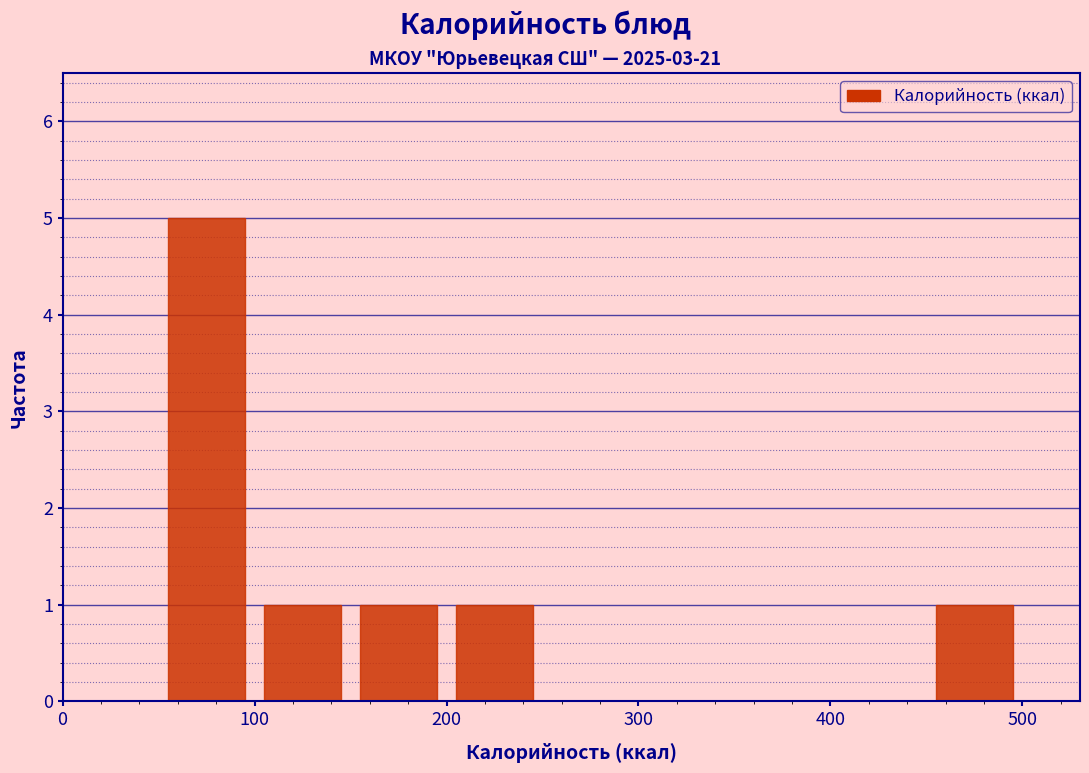

Reading left to right, list every bar in this chart as the range it spans on the x-axis followed by its height. The values are not printed on the chart, so give them approximately, as read against the axis.

0 to 50: 0
50 to 100: 5
100 to 150: 1
150 to 200: 1
200 to 250: 1
250 to 300: 0
300 to 350: 0
350 to 400: 0
400 to 450: 0
450 to 500: 1